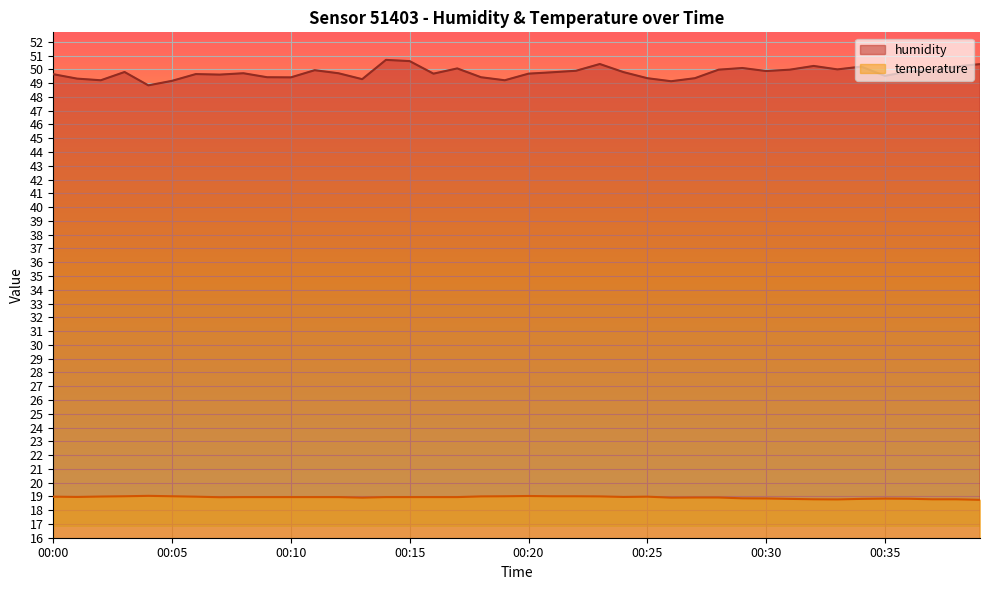

What is the difference between the second highest and minimum values in the temperature series?

0.3